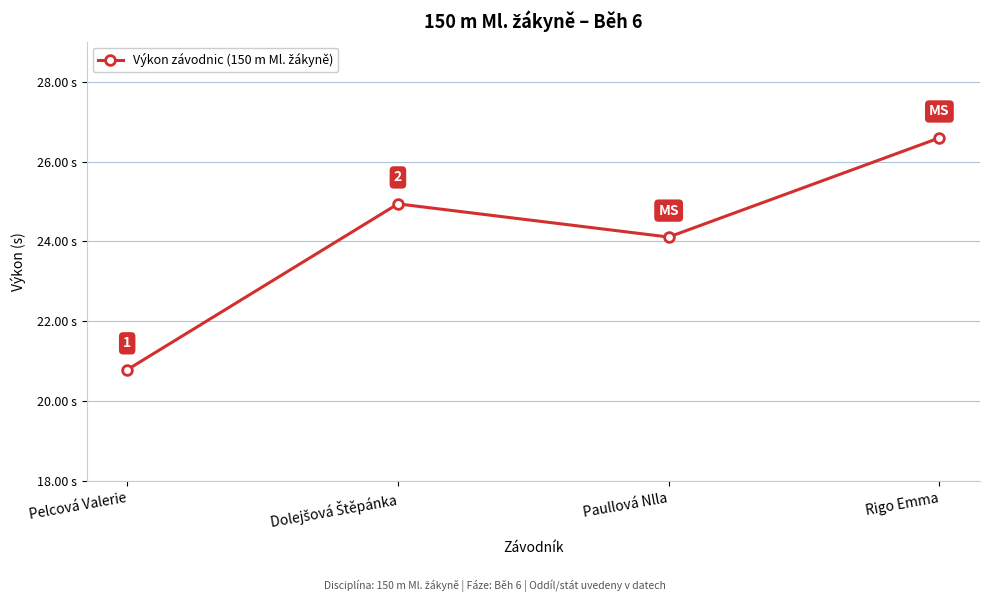

Which label corresponds to the largest value in the chart?

Rigo Emma